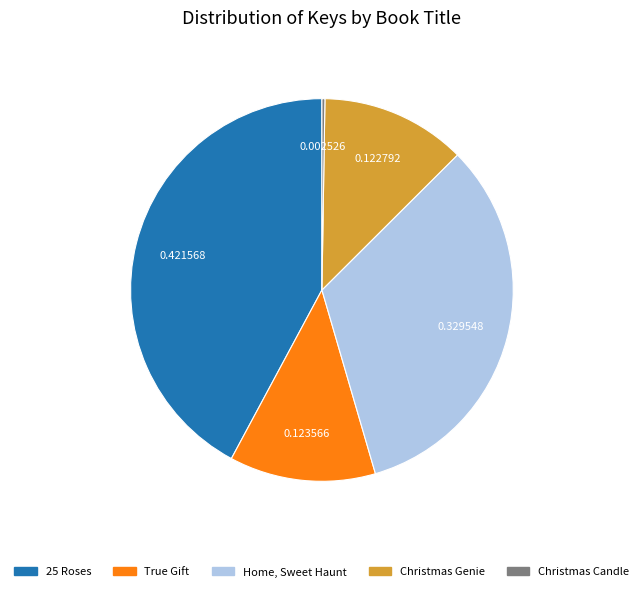

Combined, do True Gift and 25 Roses account for over 50%?

Yes